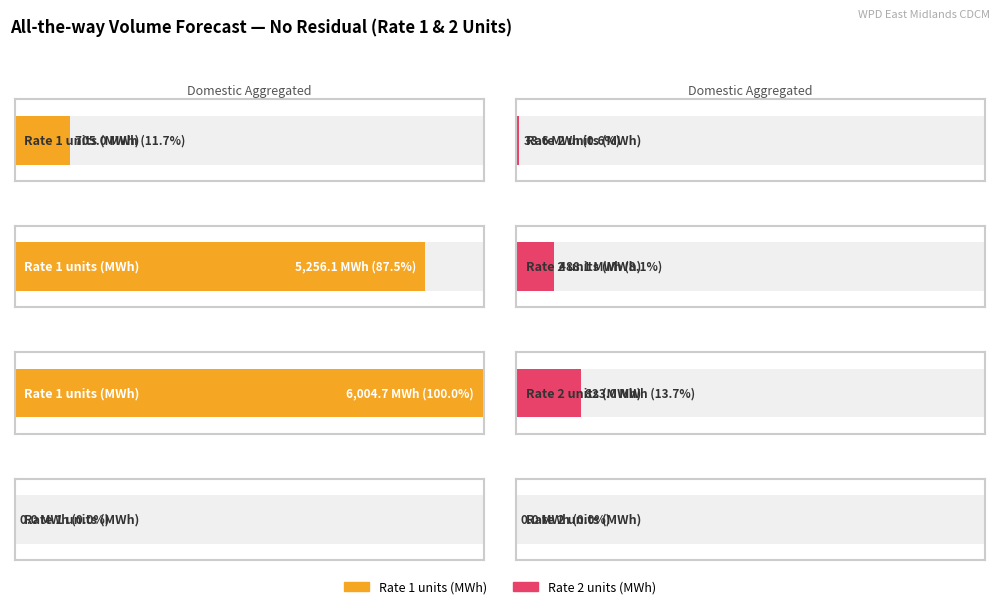

Is it true that Rate 2 units (MWh) equals 364.7 at LV Sub Site Specific?

False